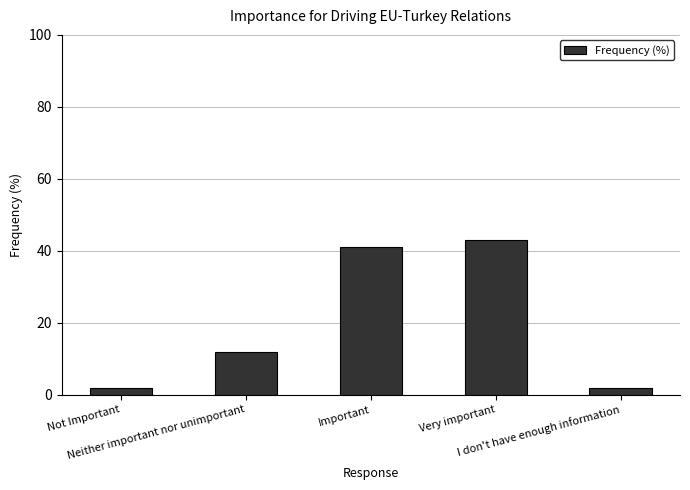

What is the smallest value displayed?

2